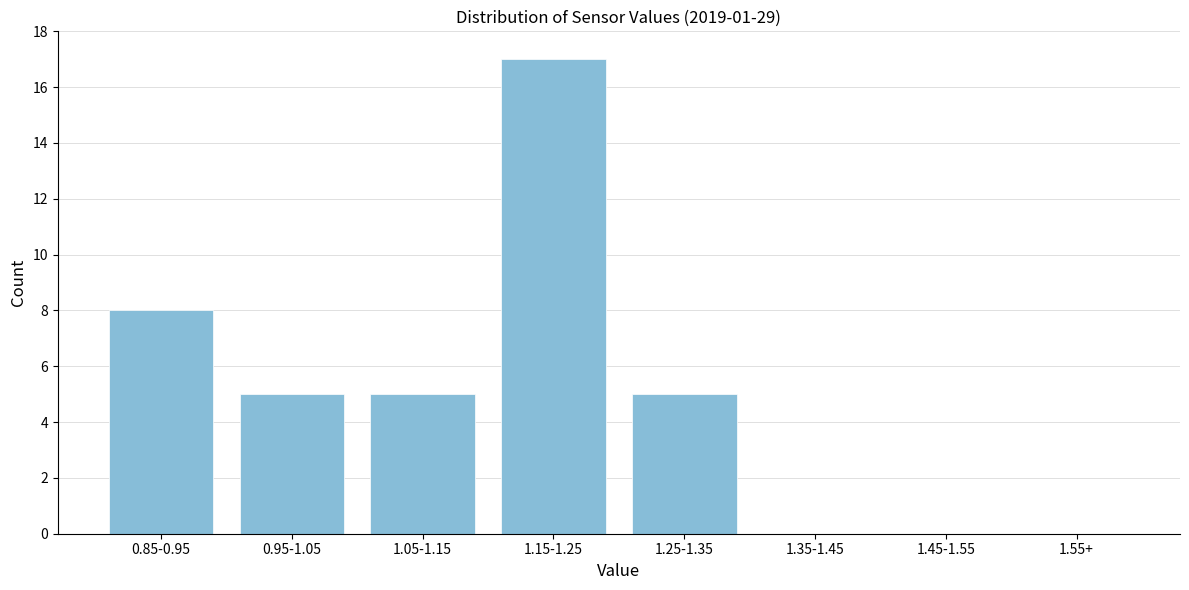

Reading right to left, what are all the values shown in this chart?

1.55+=0	1.45-1.55=0	1.35-1.45=0	1.25-1.35=5	1.15-1.25=17	1.05-1.15=5	0.95-1.05=5	0.85-0.95=8